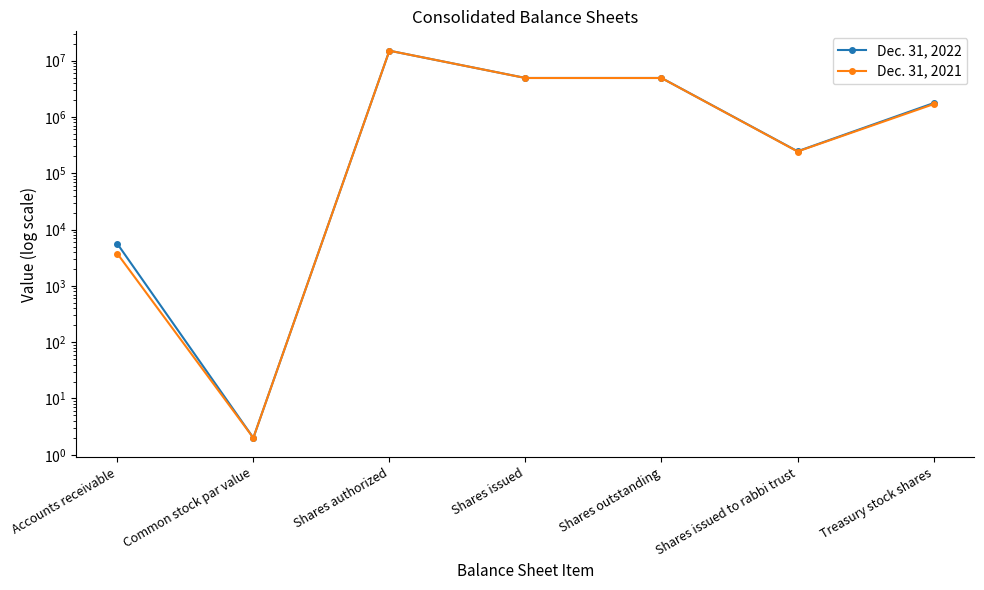

At which label does Dec. 31, 2022 reach its minimum?

Common stock par value